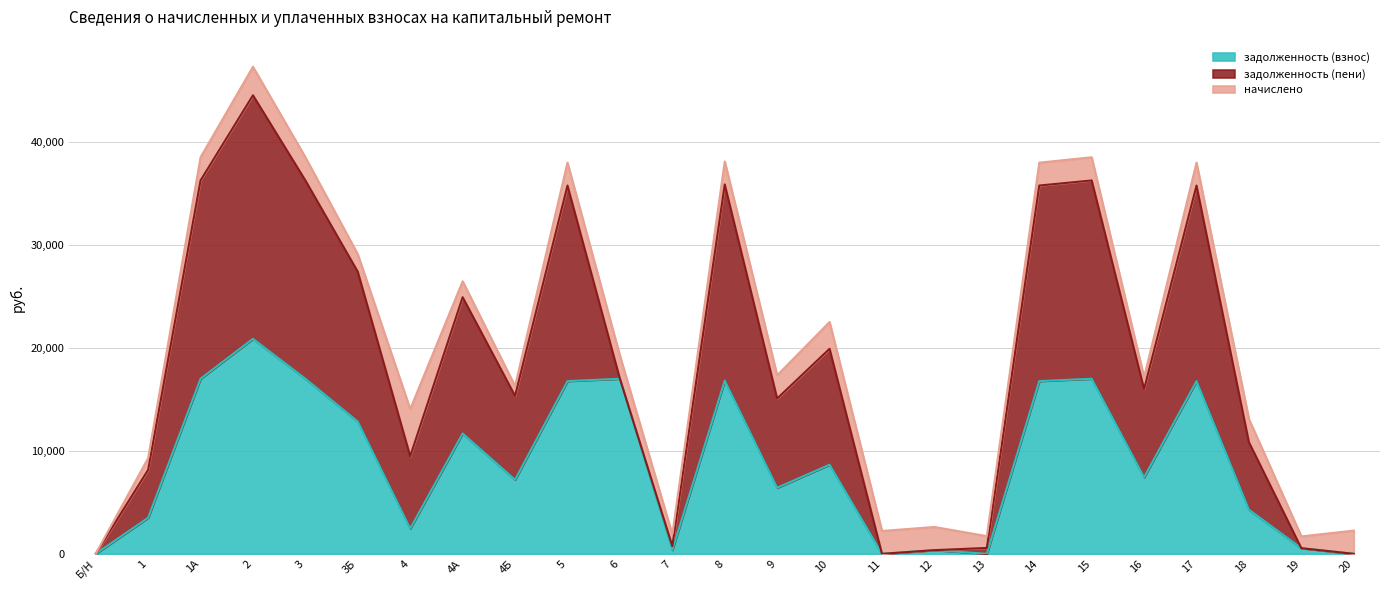

Which series has the largest range (max minus min)?

задолженность (пени)